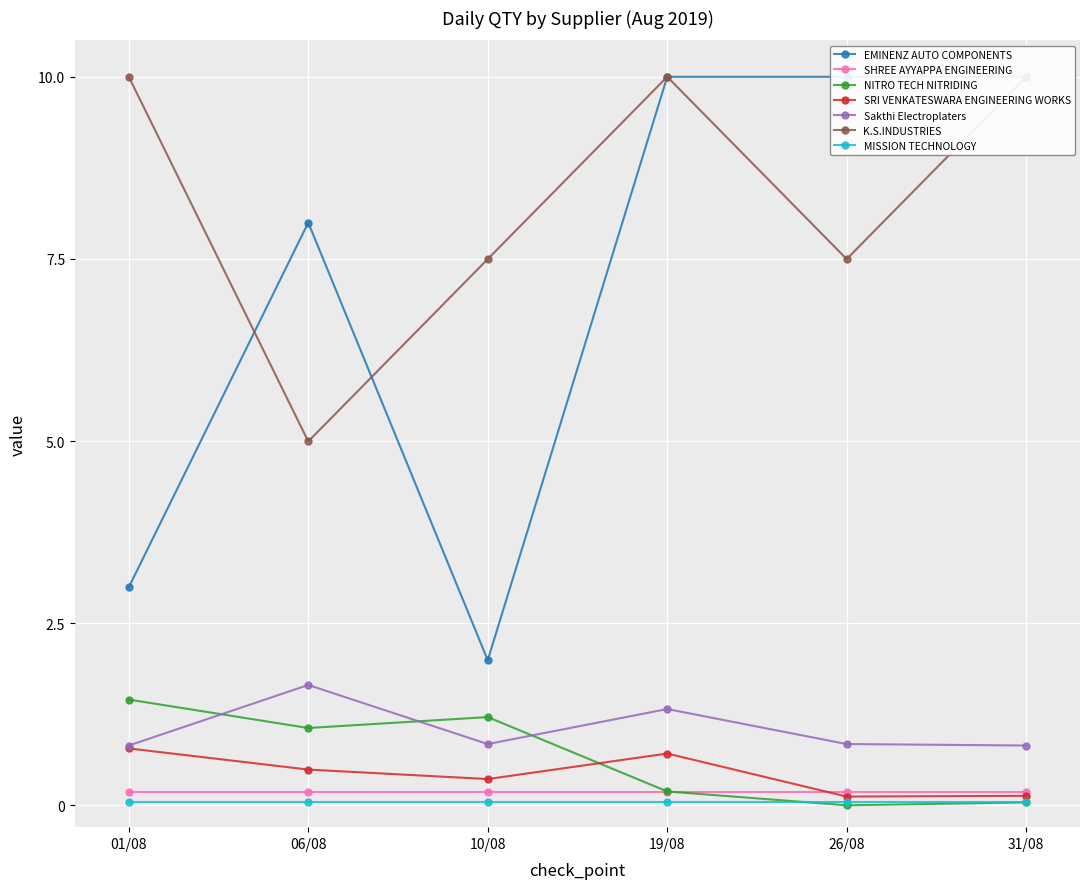

What position from the right is 31/08?

1